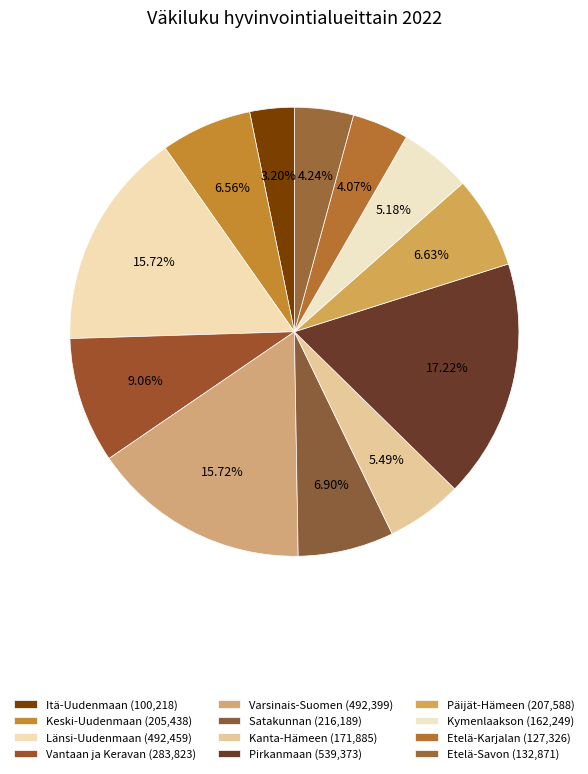

Count the number of slices in the pie.

12